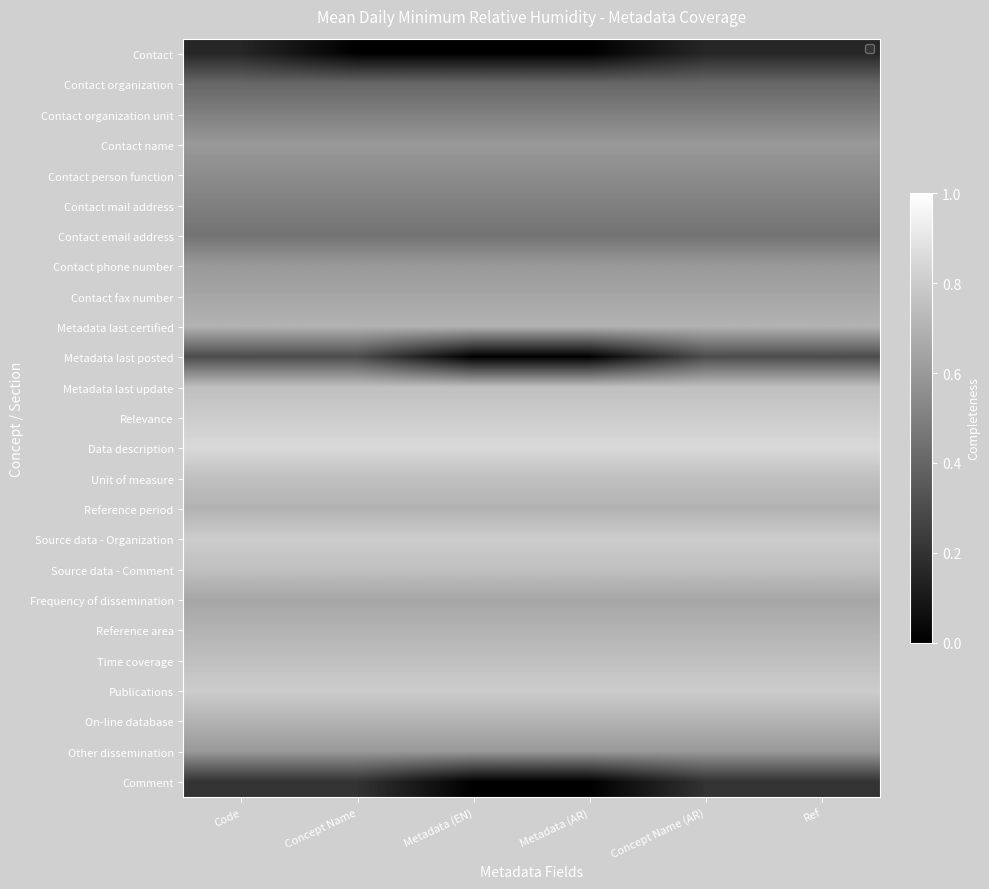

Which has a higher value, Concept Name or Metadata (EN)?

Concept Name